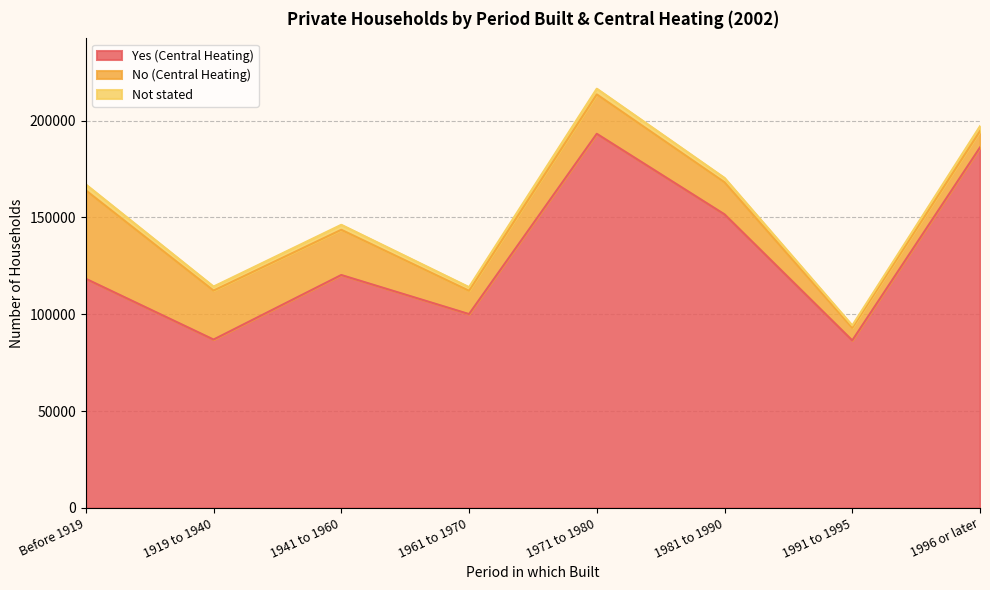

How many data points in No (Central Heating) are less than 20333?

4